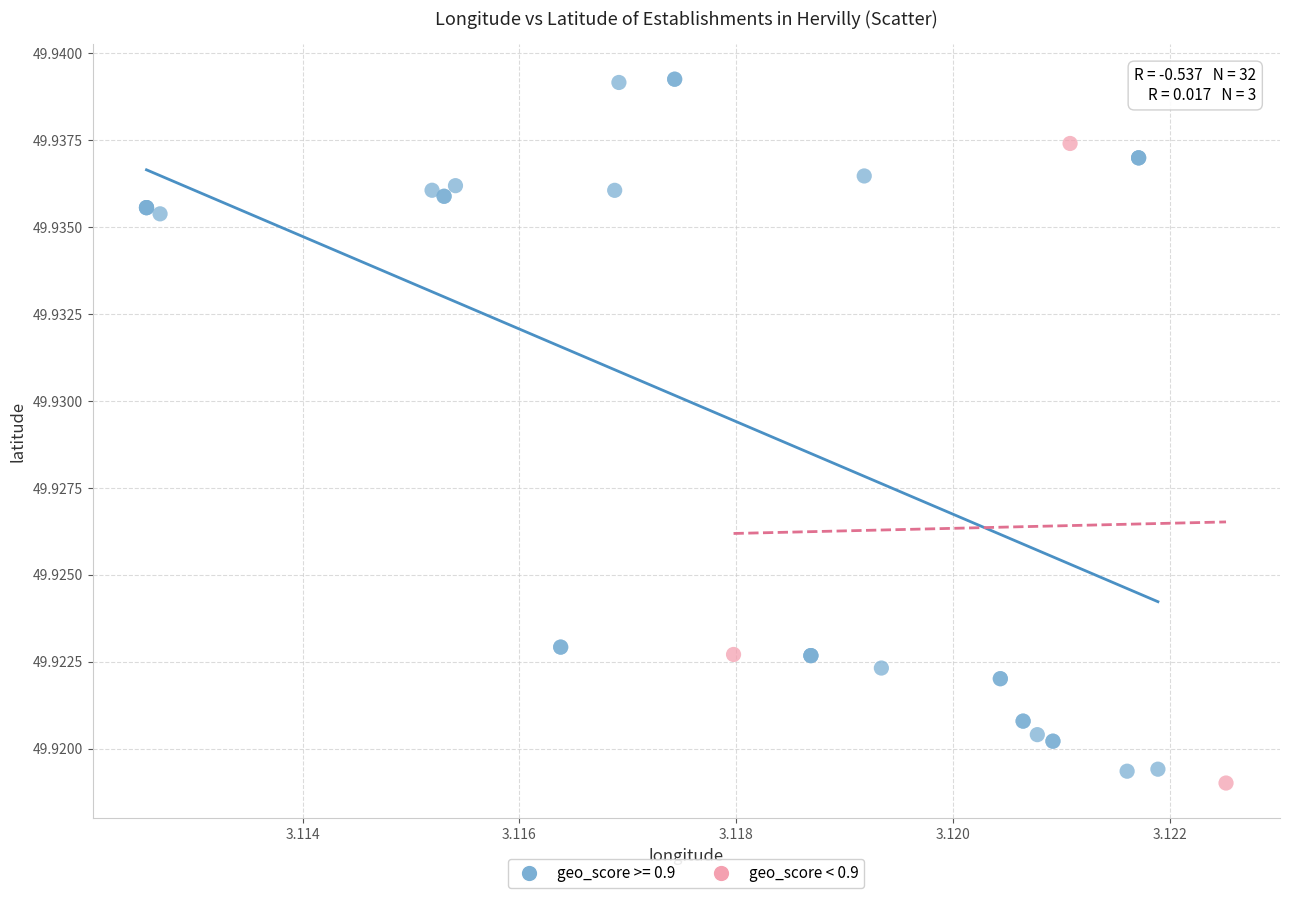

Which series has the widest spread of Y values?

geo_score >= 0.9